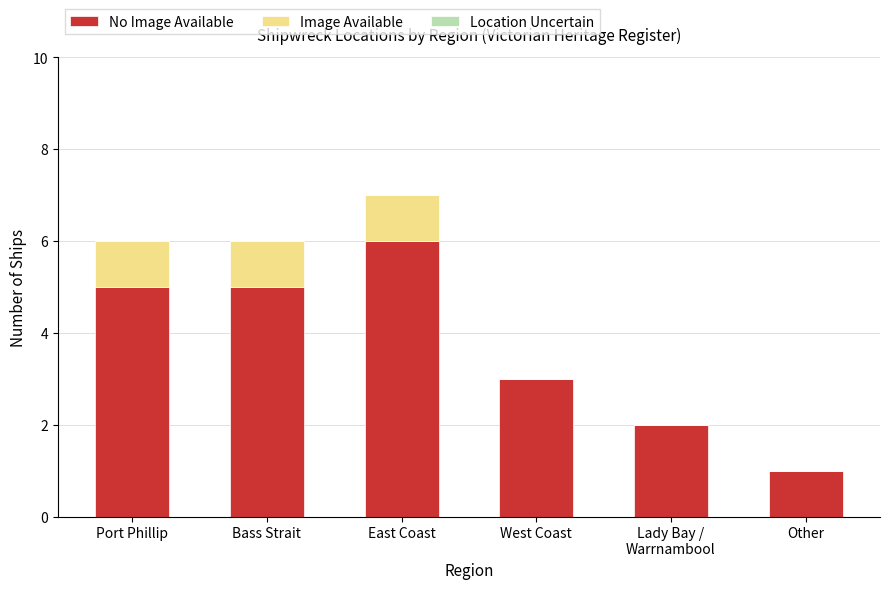

At which category is the sum across all series the highest?

East Coast